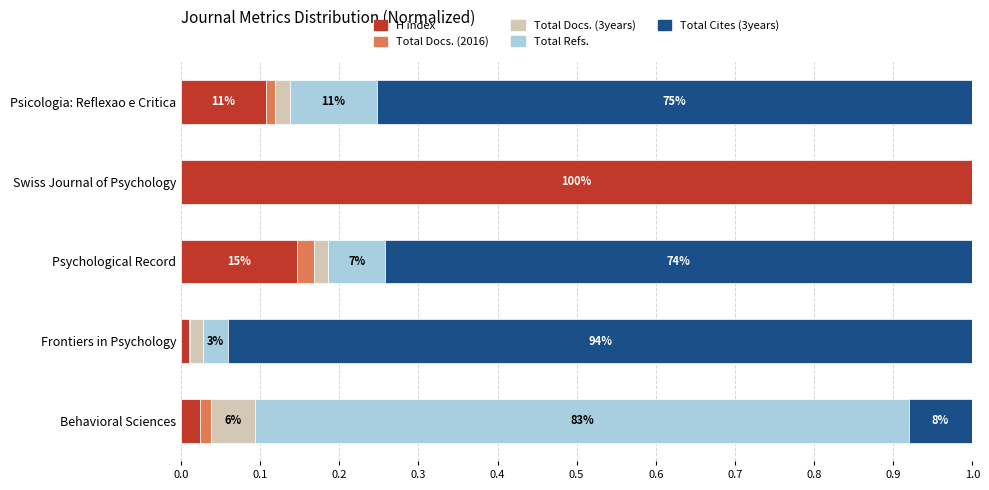

What is the sum of all H index values?

1.3